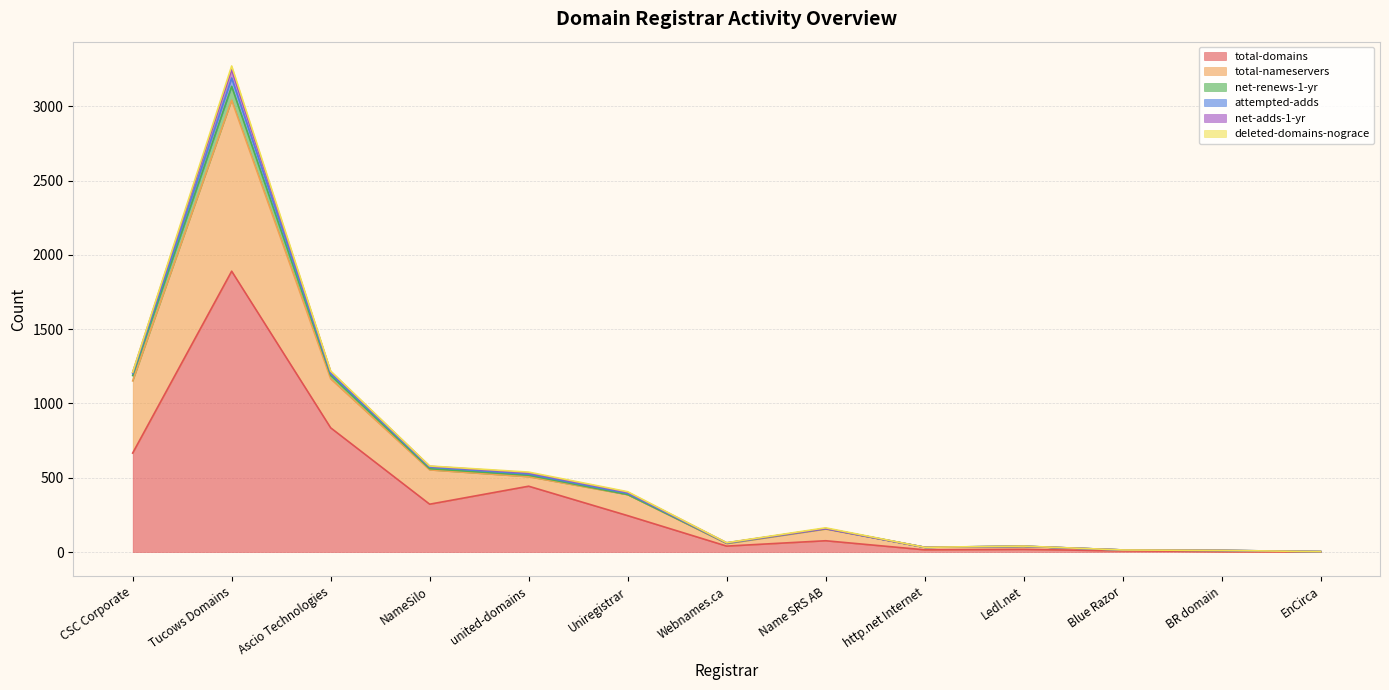

True or false: net-renews-1-yr and attempted-adds intersect in this chart.

False